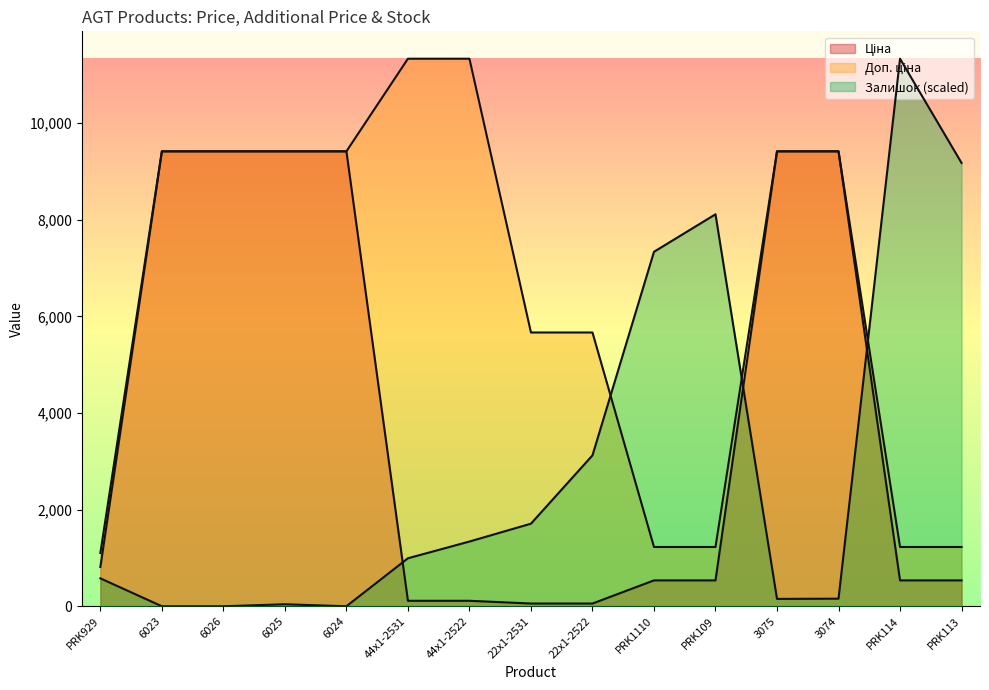

Between PRK929 and 22x1-2522, which series saw the biggest shift?

Доп. ціна